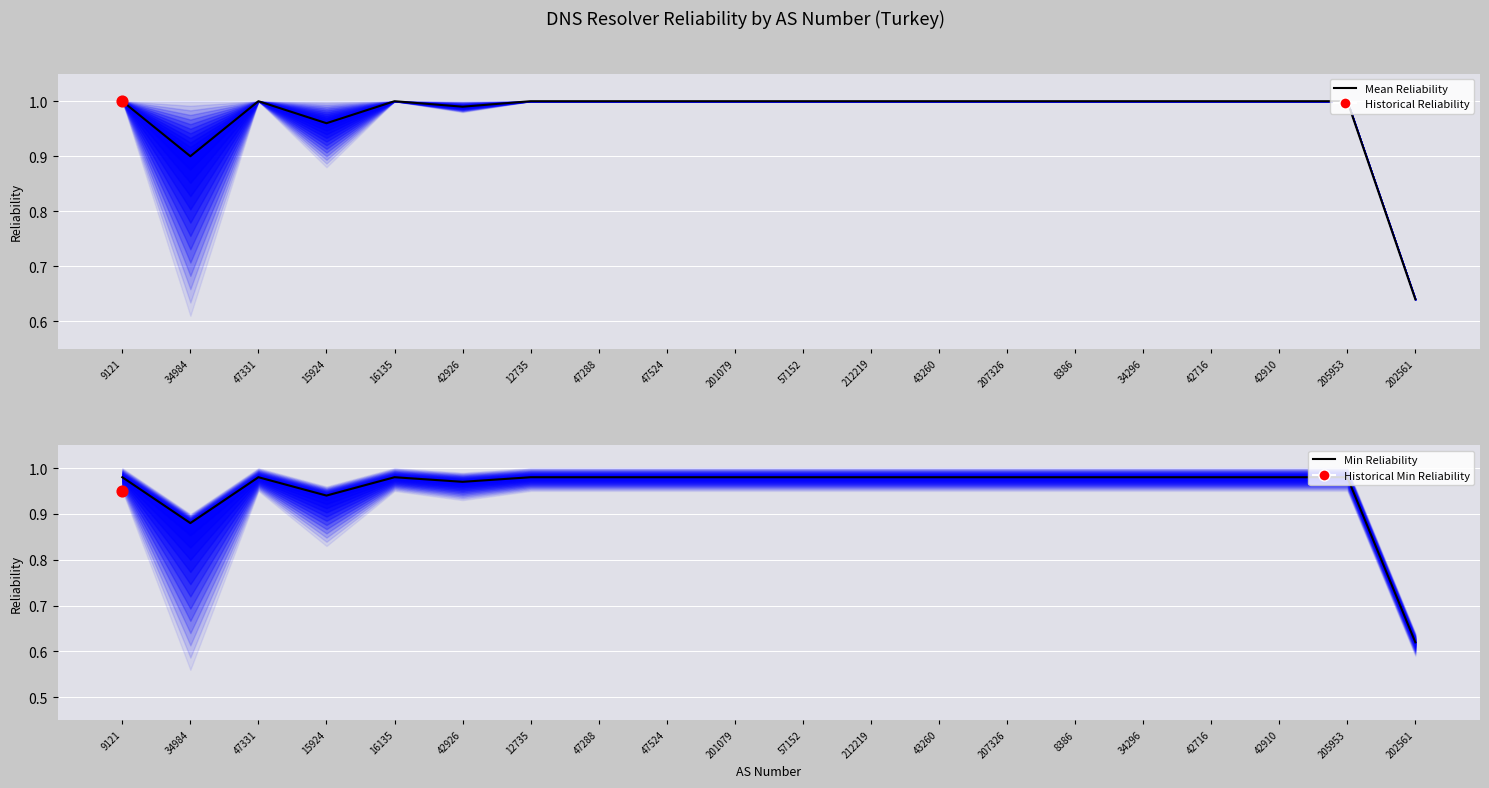

Which series reaches the maximum Y coordinate?

Mean Reliability